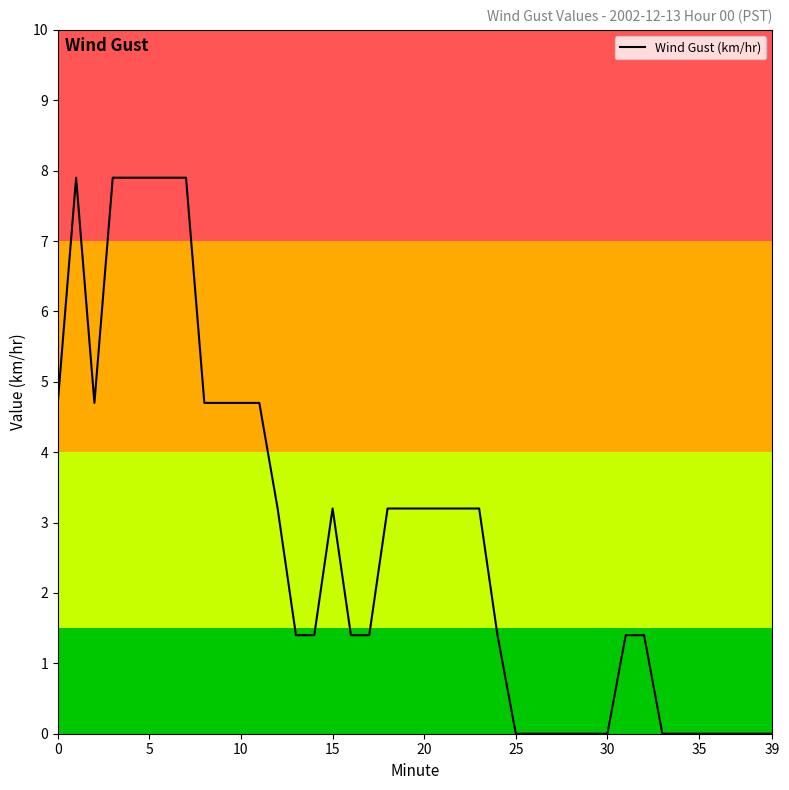

What is the maximum value shown in the chart?

7.9